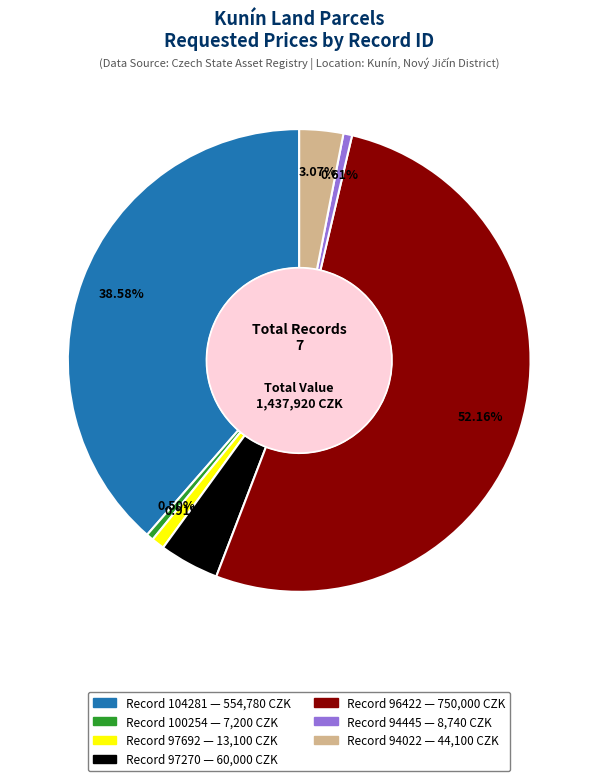

Is there a majority slice in this chart?

Yes